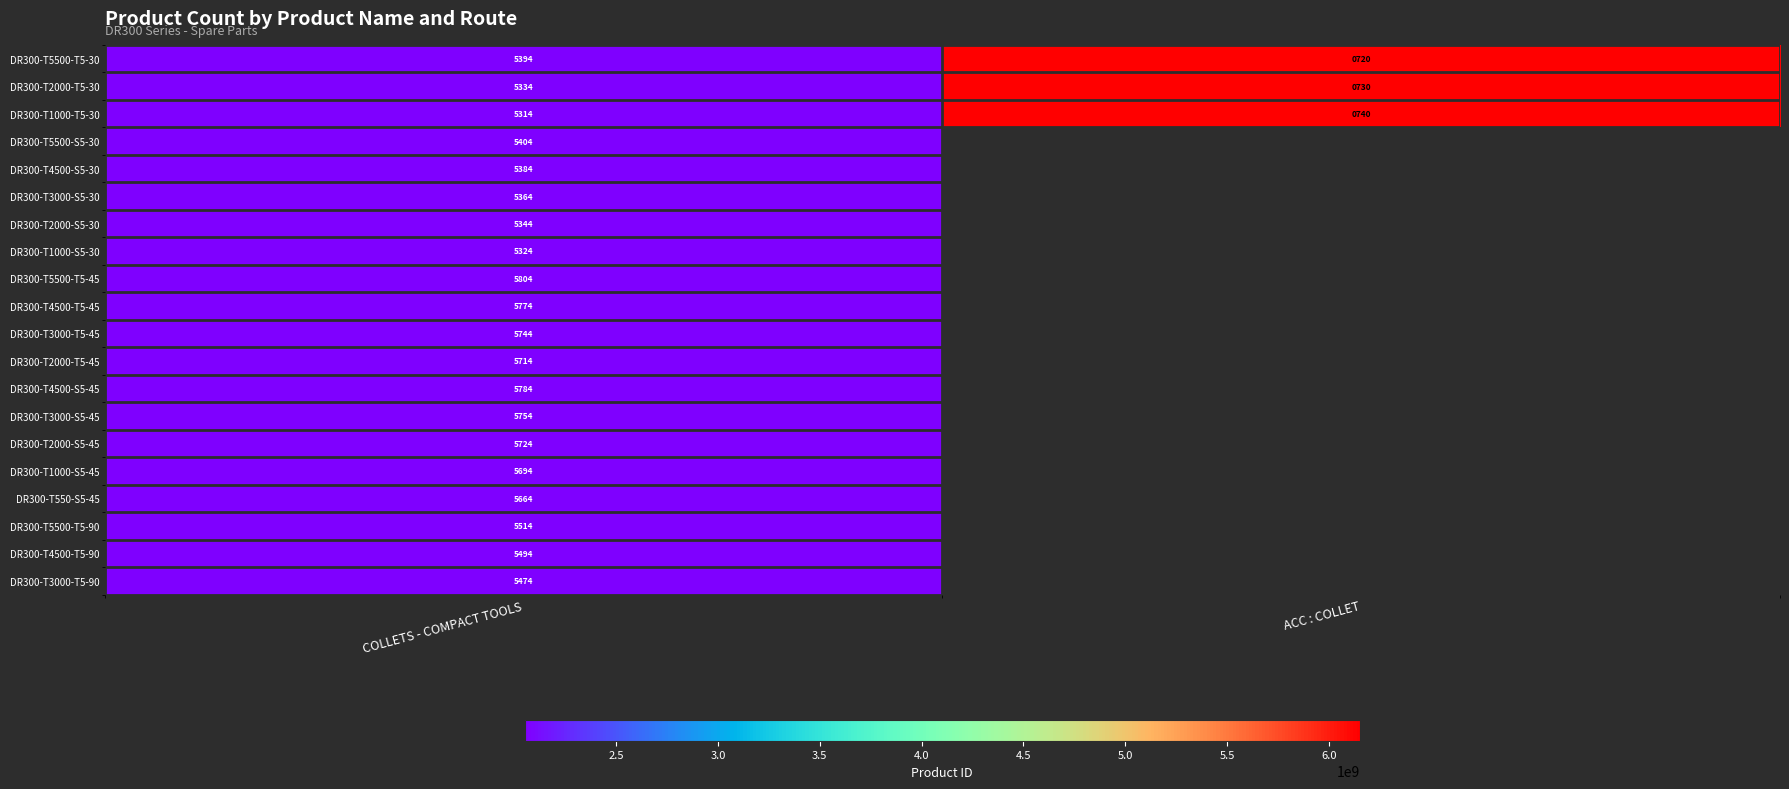

List the labels in order of DR300-T1000-T5-30 value, smallest first.

ACC : COLLET, COLLETS - COMPACT TOOLS